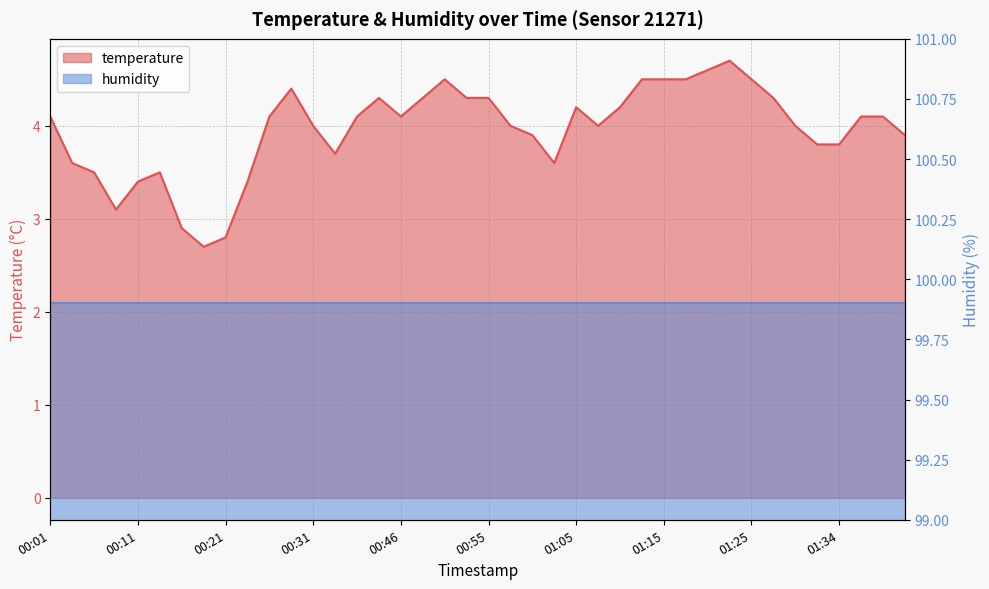

List the labels in order of value, smallest first.

00:18, 00:21, 00:16, 00:08, 00:11, 00:23, 00:06, 00:13, 00:03, 01:03, 00:38, 01:32, 01:34, 01:00, 01:42, 00:31, 00:58, 01:08, 01:29, 00:01, 00:26, 00:41, 00:46, 01:37, 01:39, 01:05, 01:10, 00:43, 00:48, 00:53, 00:55, 01:27, 00:28, 00:51, 01:12, 01:15, 01:17, 01:25, 01:20, 01:22